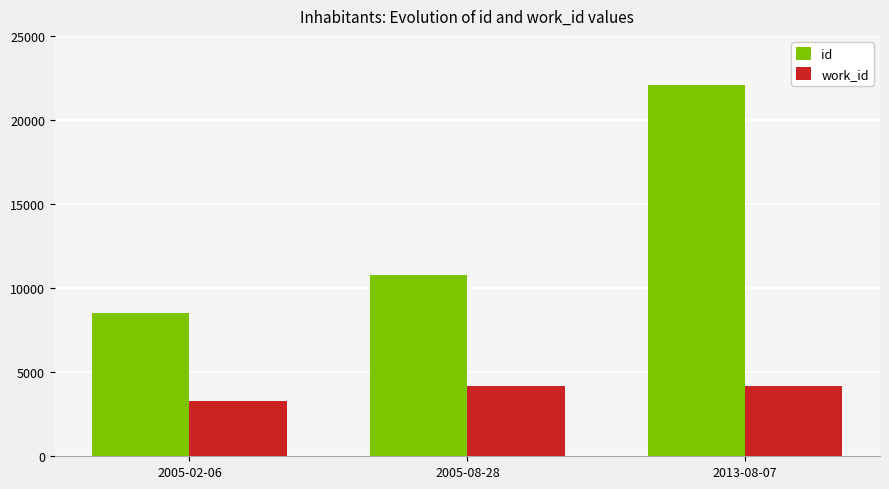

How many categories are shown in the chart?

3